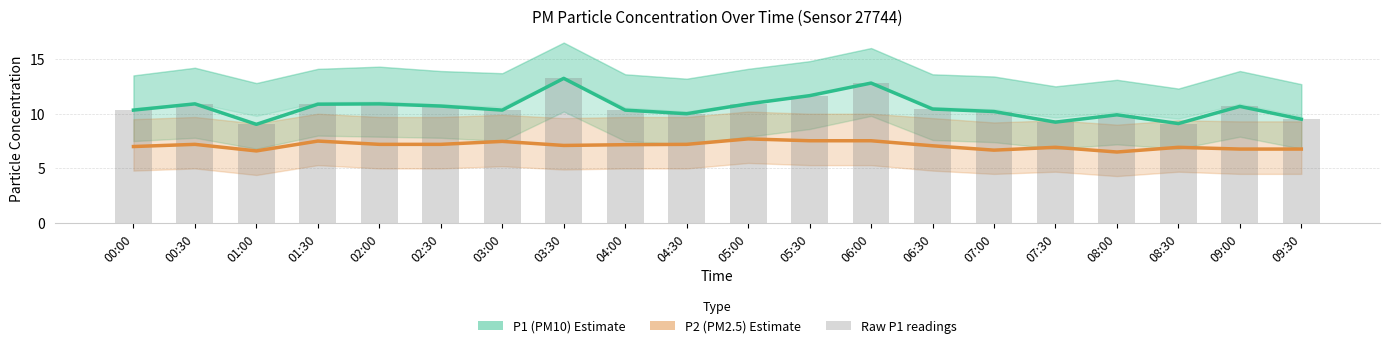

Rank the series at 02:30 from highest to lowest value.

P1 (PM10), Raw P1 readings, P2 (PM2.5)